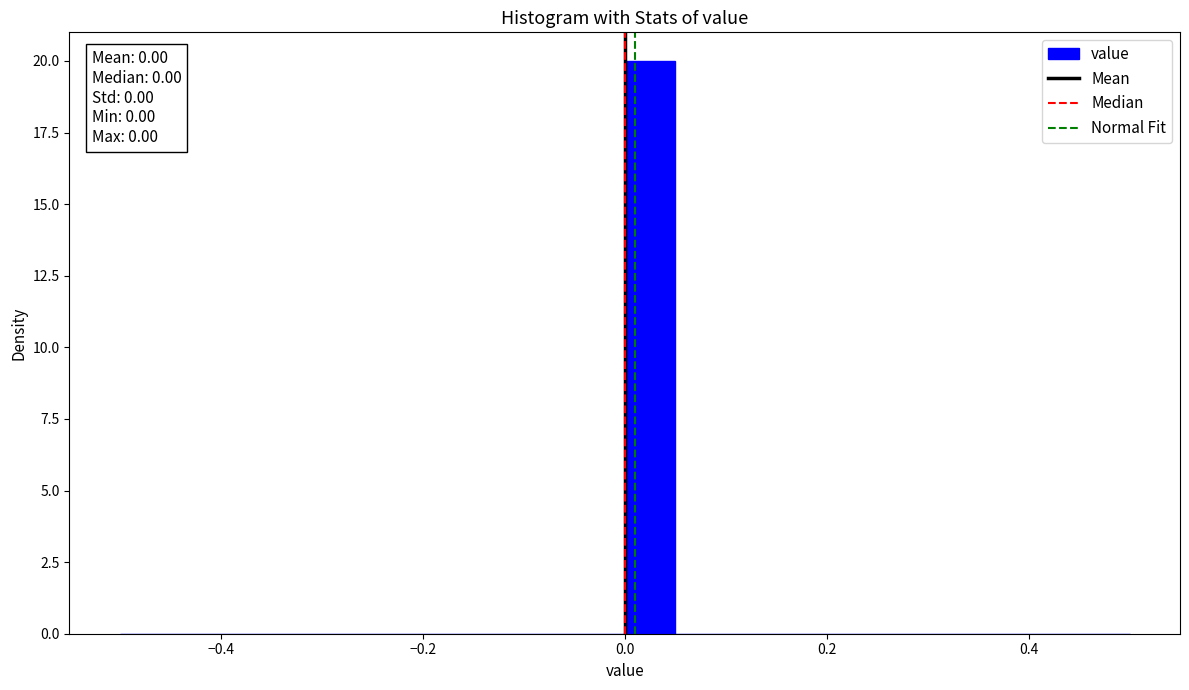

Around what value on the x-axis is the tallest bar? Give the approximate position of its centre, as read against the axis.

0.02